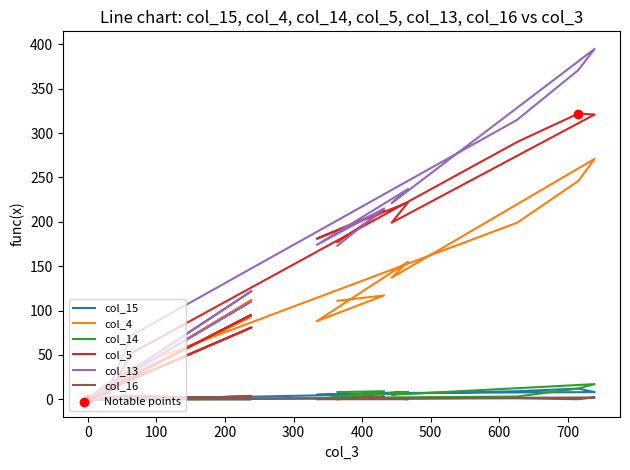

Which series contains the lowest Y value?

col_15